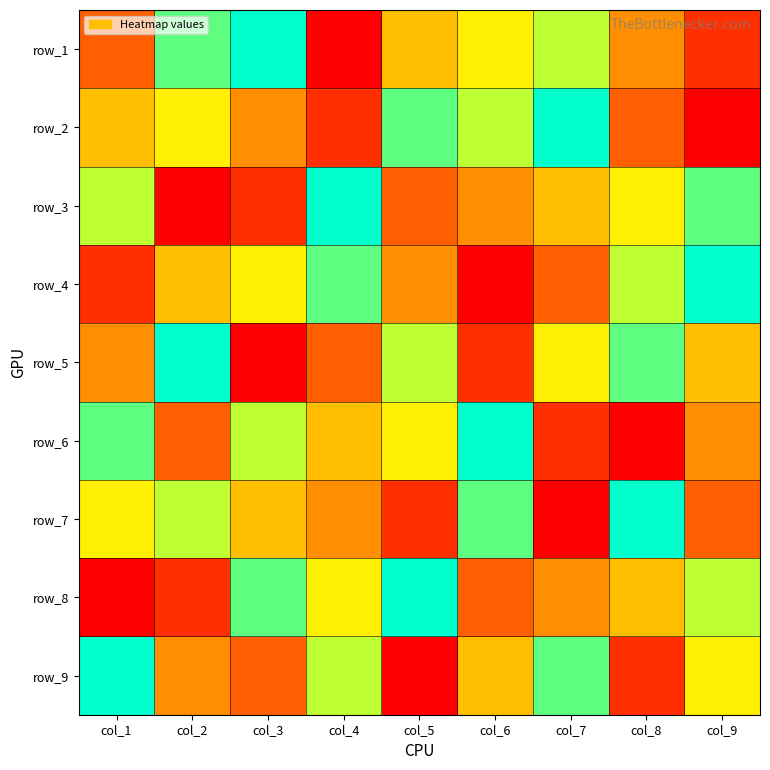

What is the total value across all series at col_1?

45